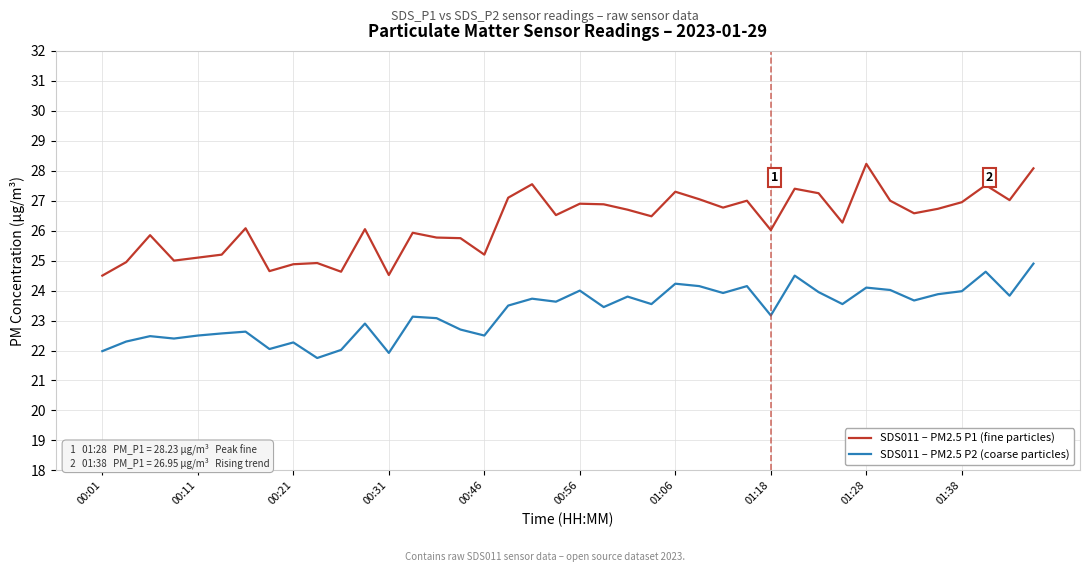

Which series has the largest total across all categories?

SDS011 – PM2.5 P1 (fine particles)